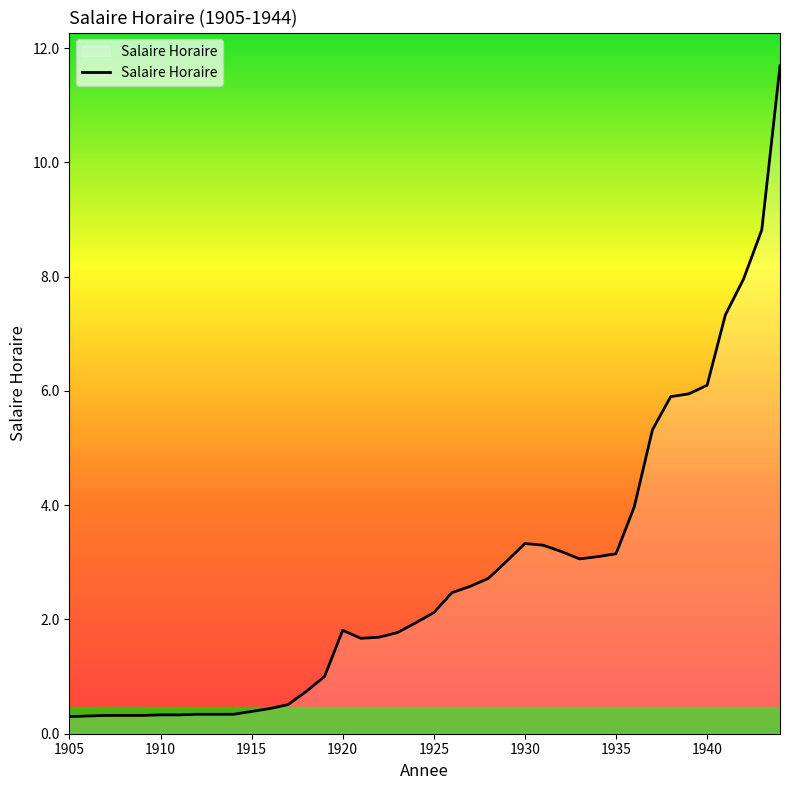

What is the difference between the maximum and minimum values?

11.4